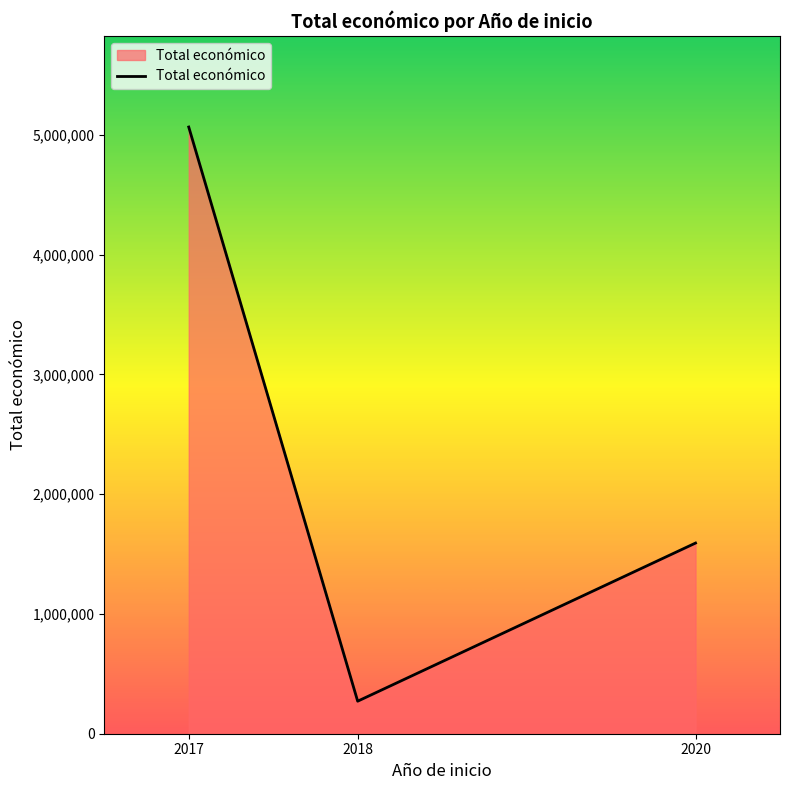

List the labels in order of value, smallest first.

2018, 2020, 2017